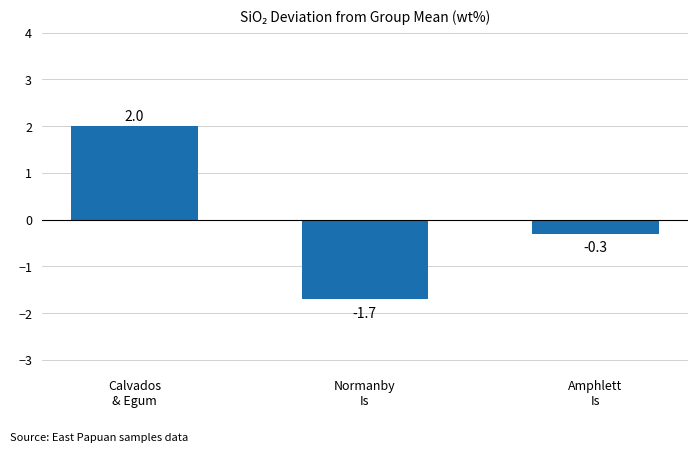

Is it true that the value at Calvados
& Egum is 3.5?

False